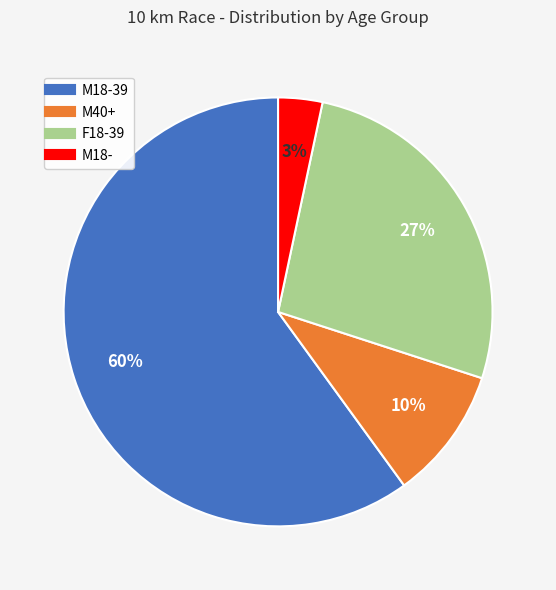

Is there a majority slice in this chart?

Yes